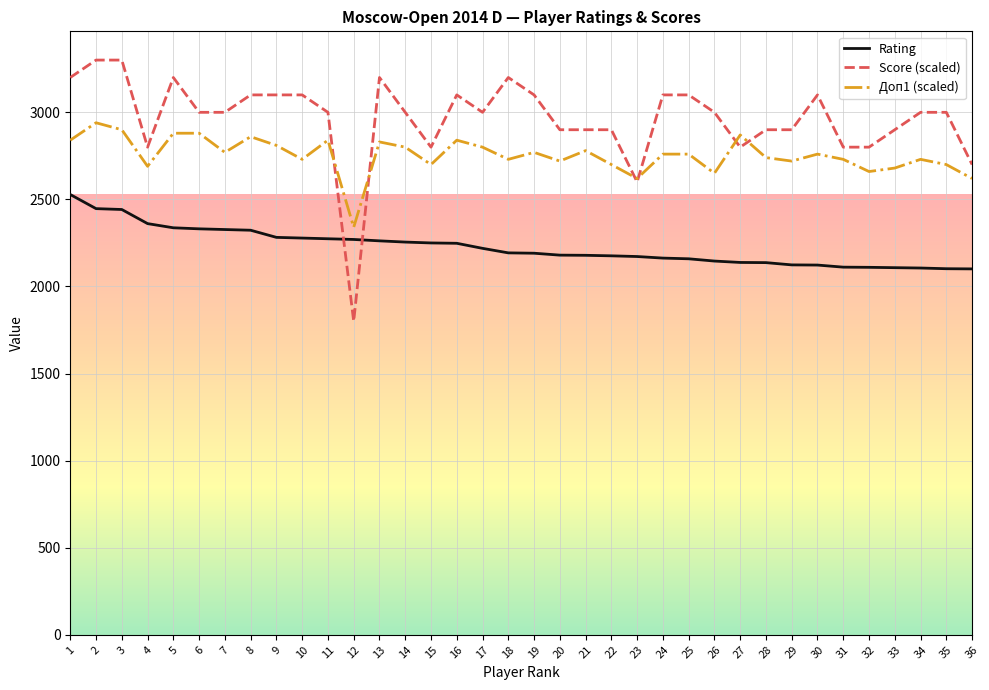

Which series has the largest total across all categories?

Score (scaled)